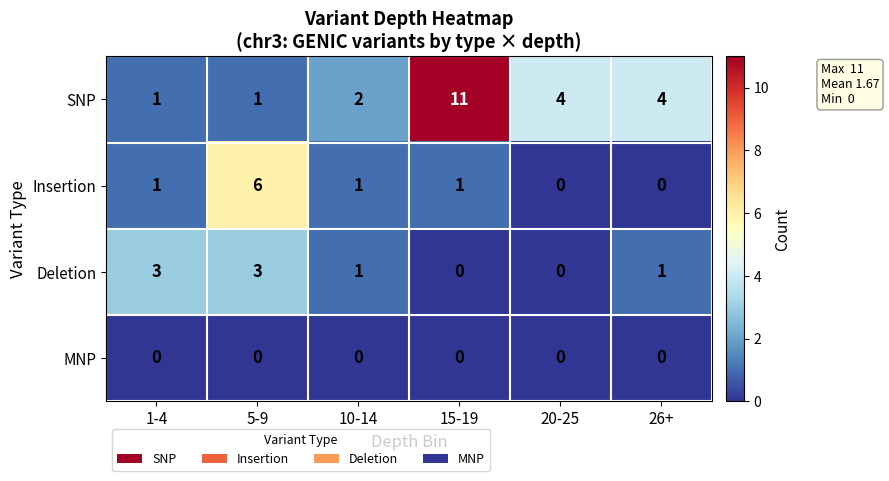

What value does the Deletion series have at 1-4?

3